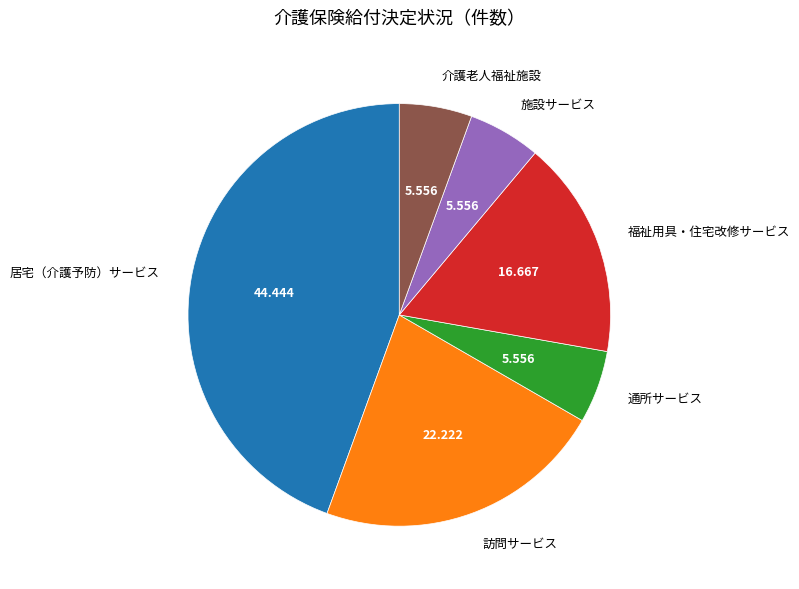

Do 福祉用具・住宅改修サービス and 訪問サービス together represent more than half of the pie?

No